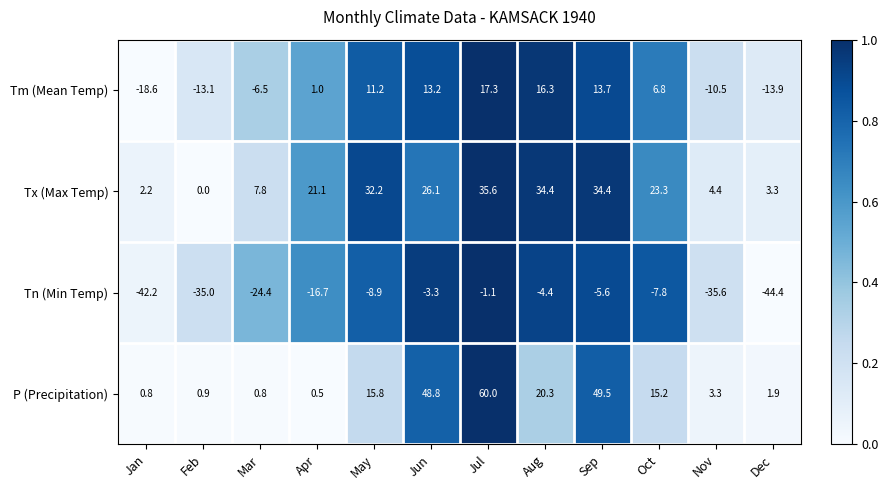

The value of Tx (Max Temp) at Aug is 34.4. True or false?

True